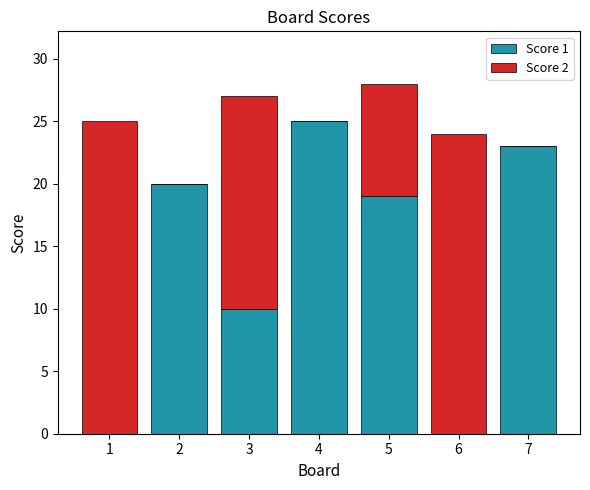

Is it true that Score 1 equals 25 at 4?

True